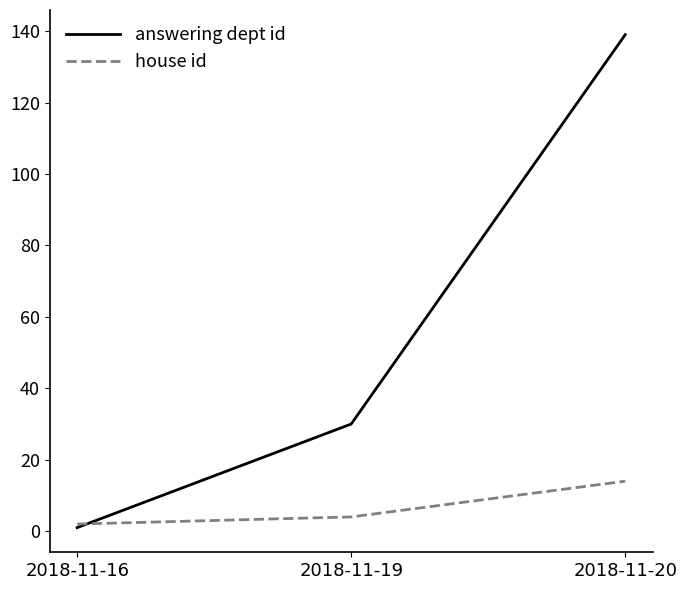

List the series in order of their overall mean, highest first.

answering dept id, house id